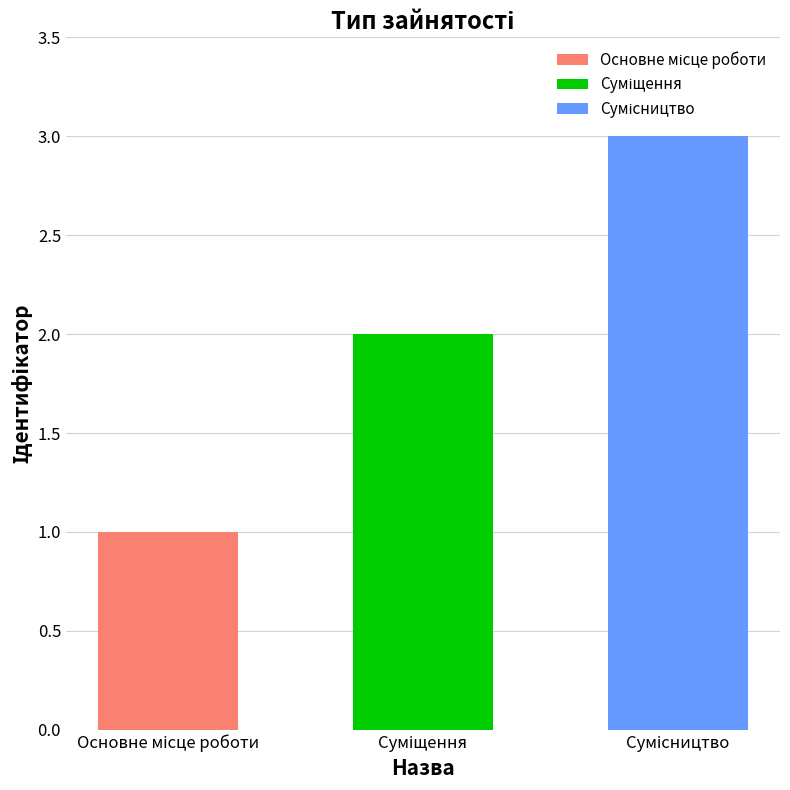

What is the change in value from Основне місце роботи to Суміщення?

+1